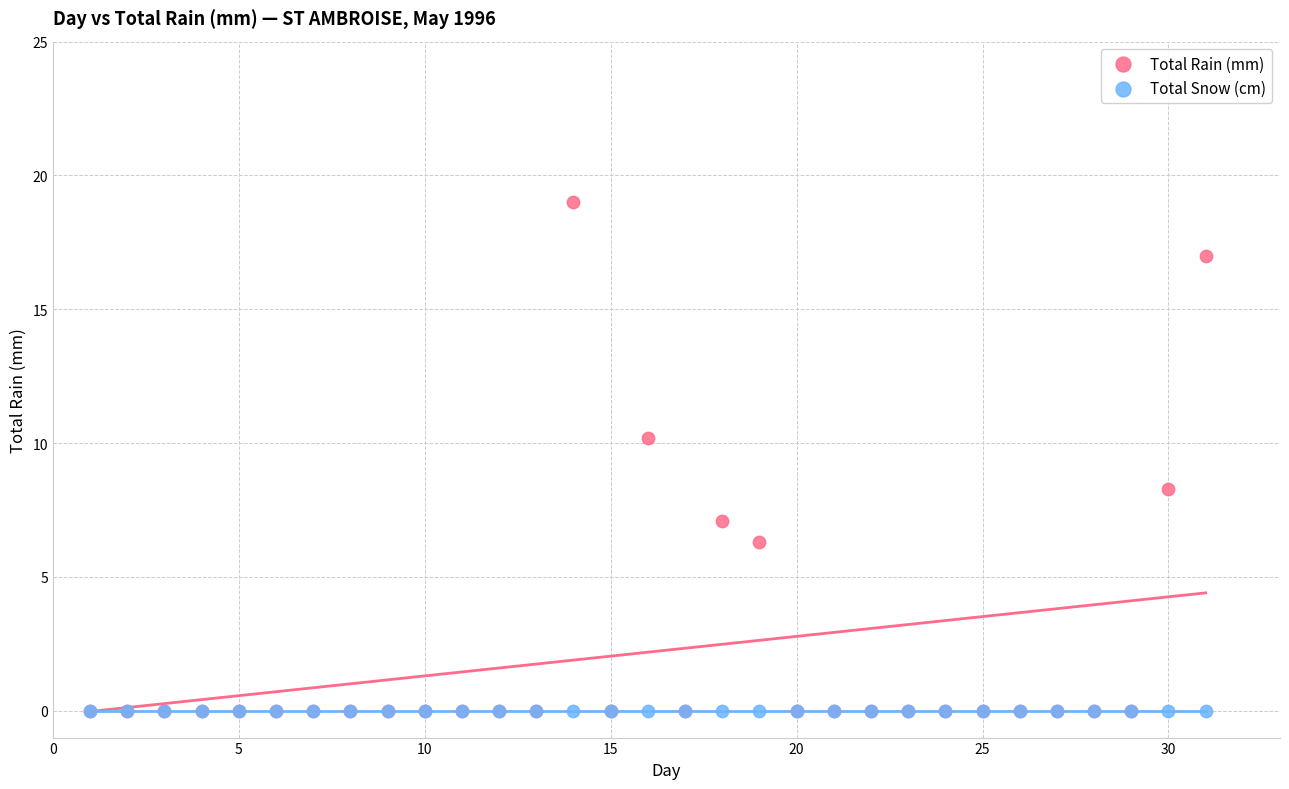

In the Total Rain (mm) series, what Y value is closest to 9?

8.3